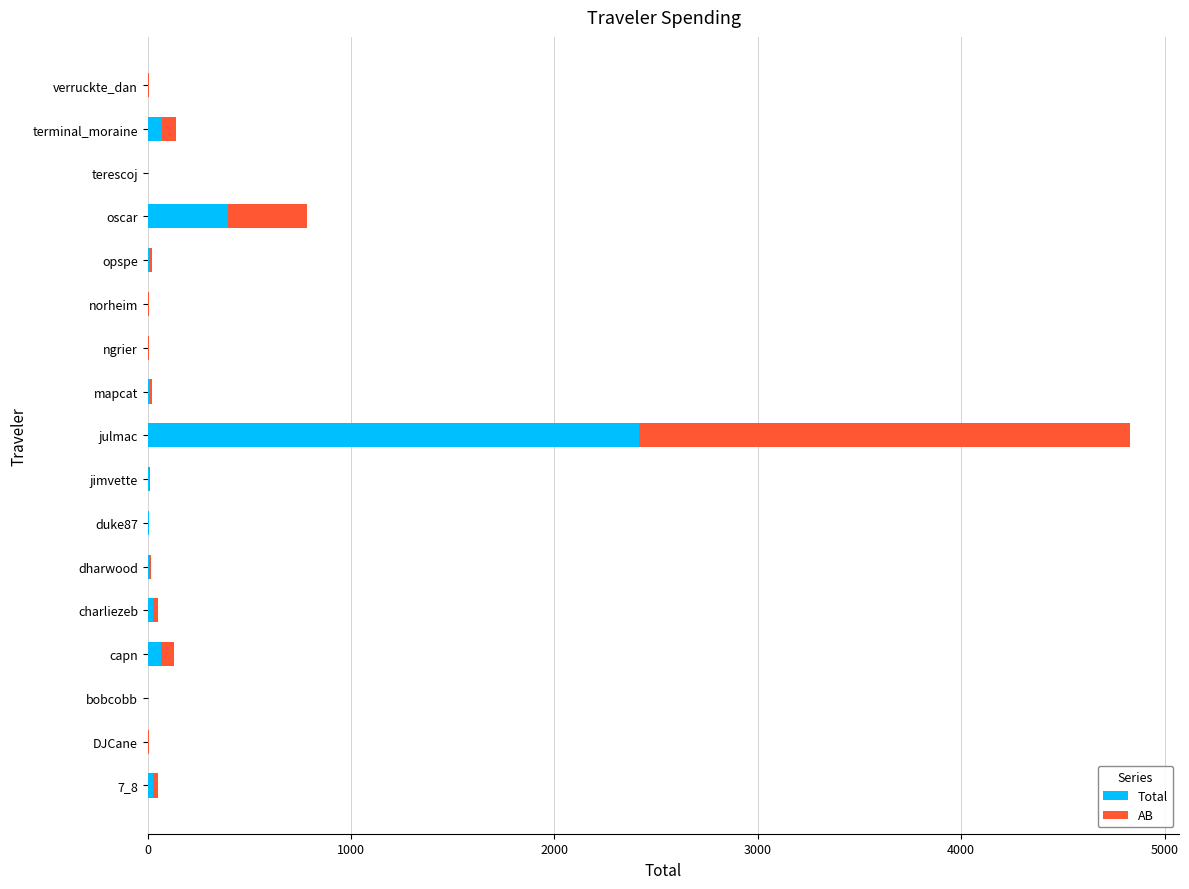

At which label is Total closest to 1208?

oscar